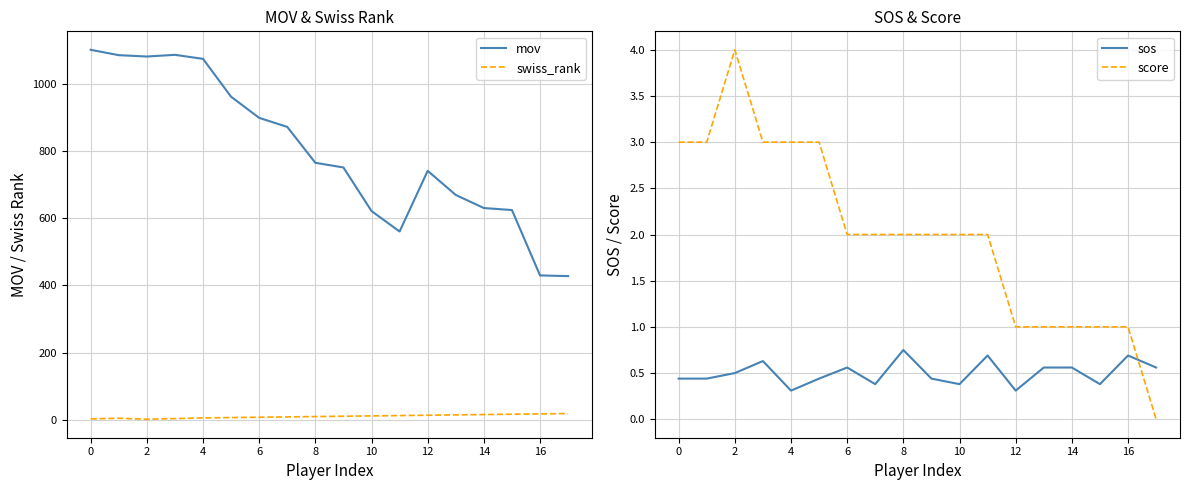

Between 13 and 10, which is larger?

13